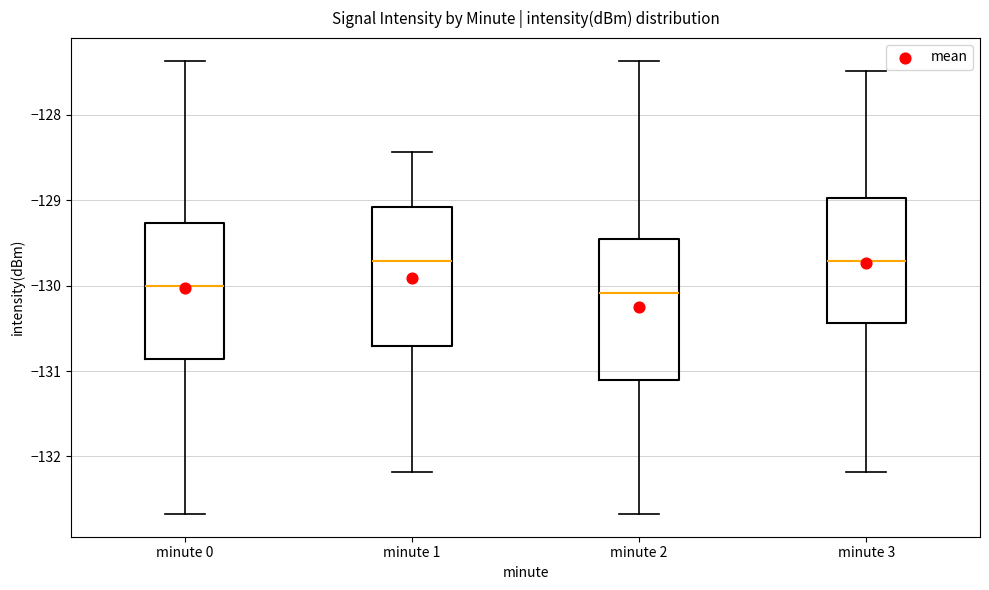

Reading left to right, read every box against the y-axis: the position of its median line, the range the box covers, and the ends of its whiskers. The values are not printed on the chart, so give them approximately, as read against the axis.

minute 0: median -130.0, box -130.9 to -129.3, whiskers -132.7 to -127.4
minute 1: median -129.7, box -130.7 to -129.1, whiskers -132.2 to -128.4
minute 2: median -130.1, box -131.1 to -129.5, whiskers -132.7 to -127.4
minute 3: median -129.7, box -130.4 to -129.0, whiskers -132.2 to -127.5